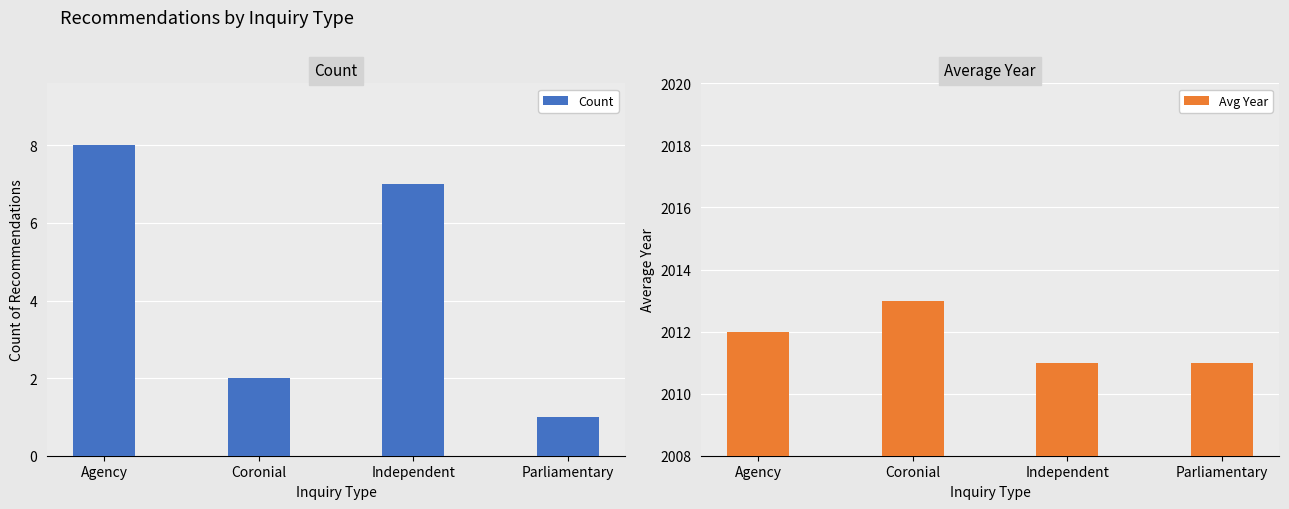

What is the value of the Count bar at the 4th from the left?

1